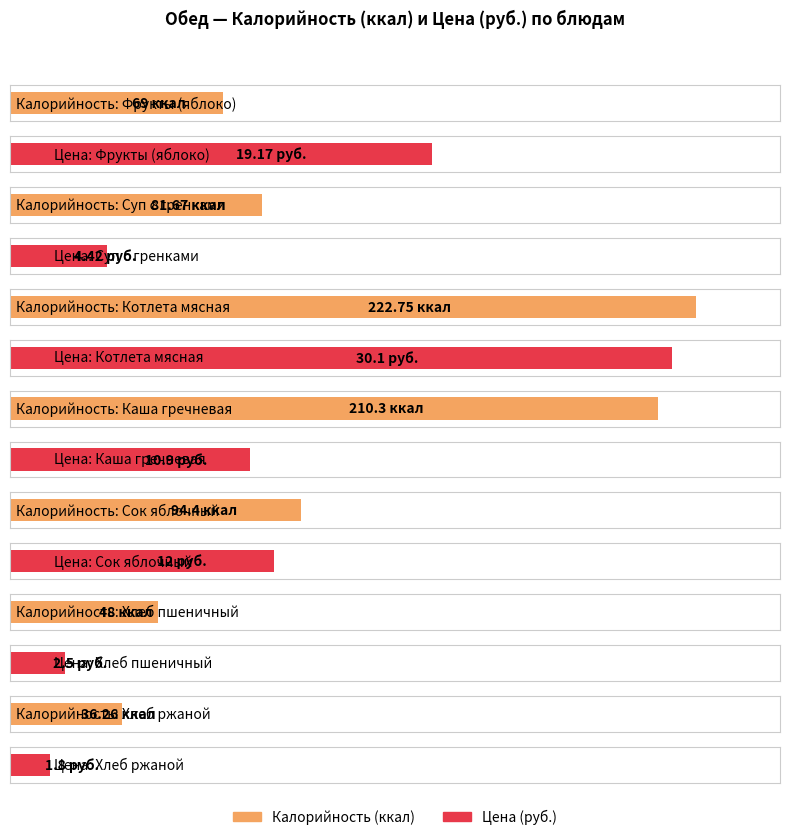

Rank the series at Котлета мясная from lowest to highest value.

Цена, Калорийность